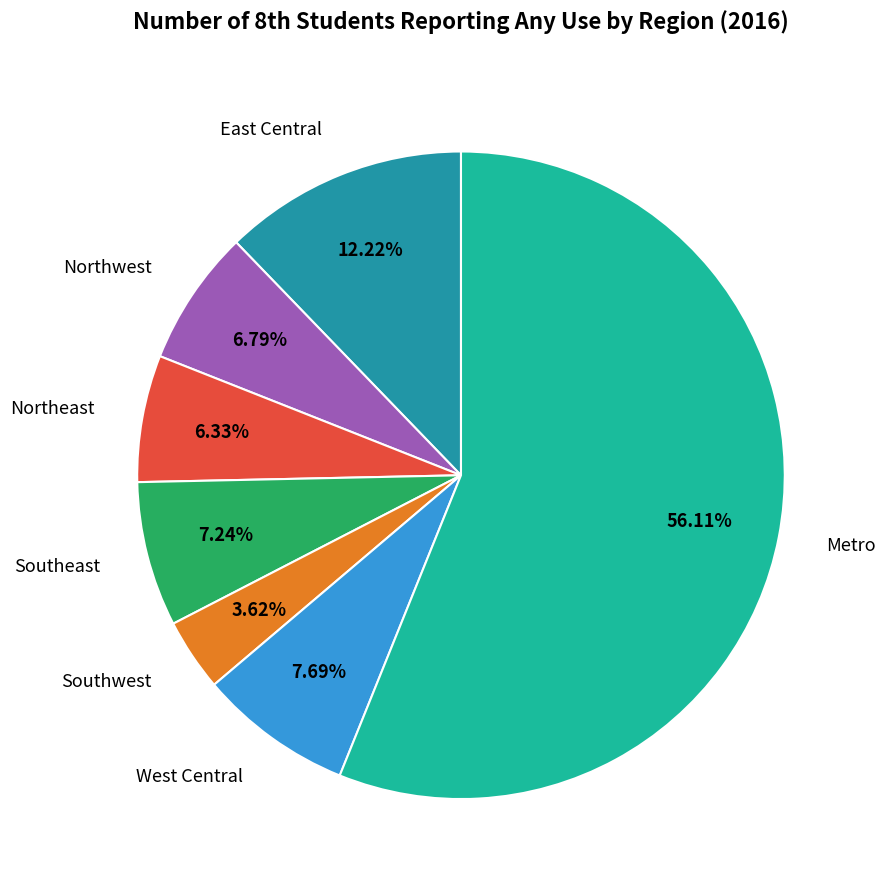

Is West Central the majority of the pie?

No